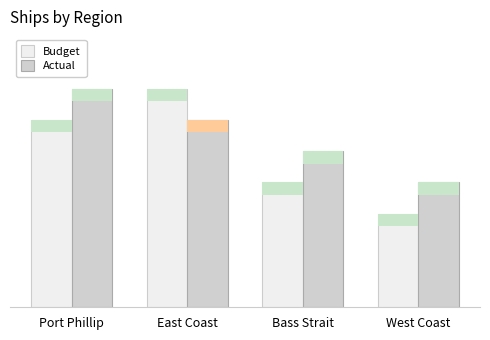

Does the chart contain any negative values?

No